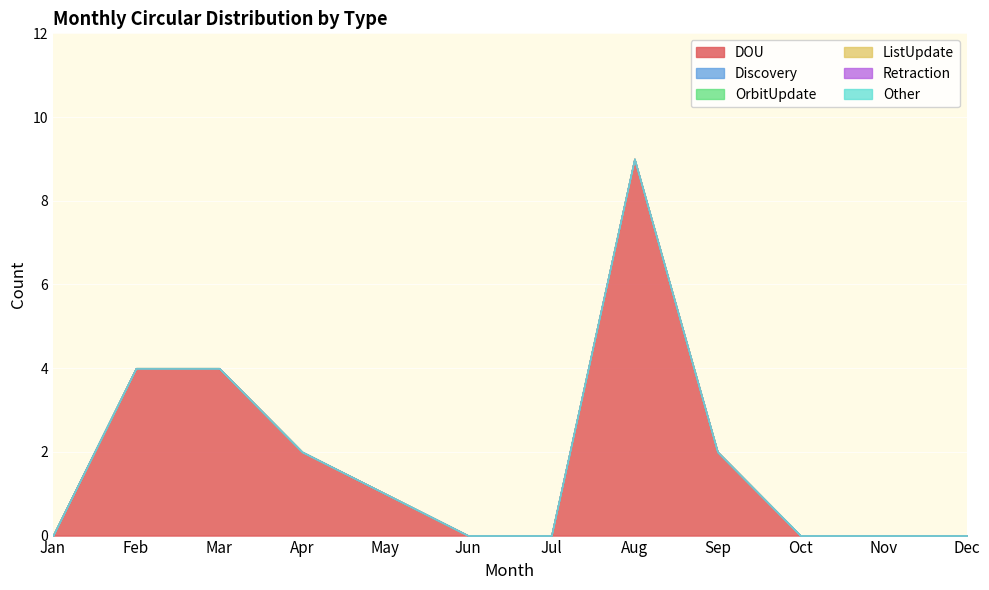

Between Feb and Nov, which series saw the biggest shift?

DOU